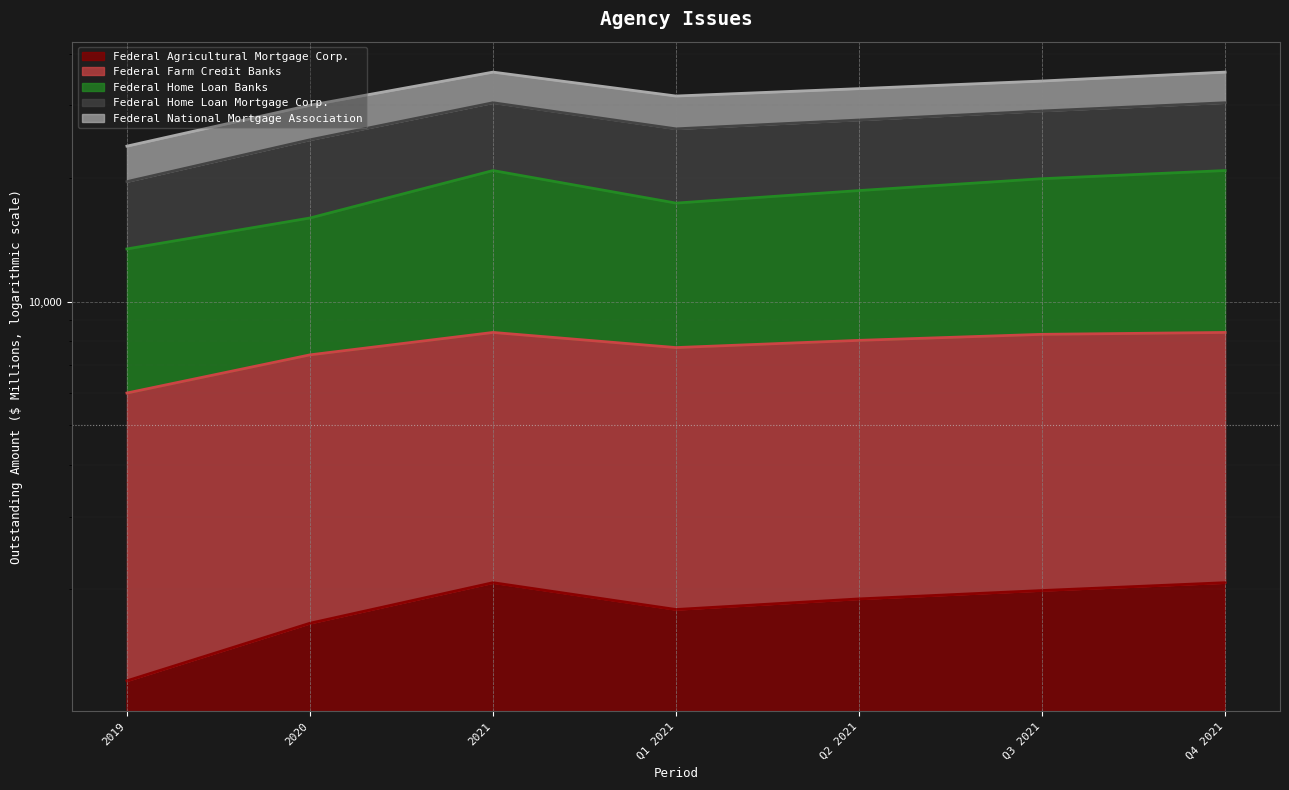

Between 2020 and Q4 2021, which is larger?

Q4 2021